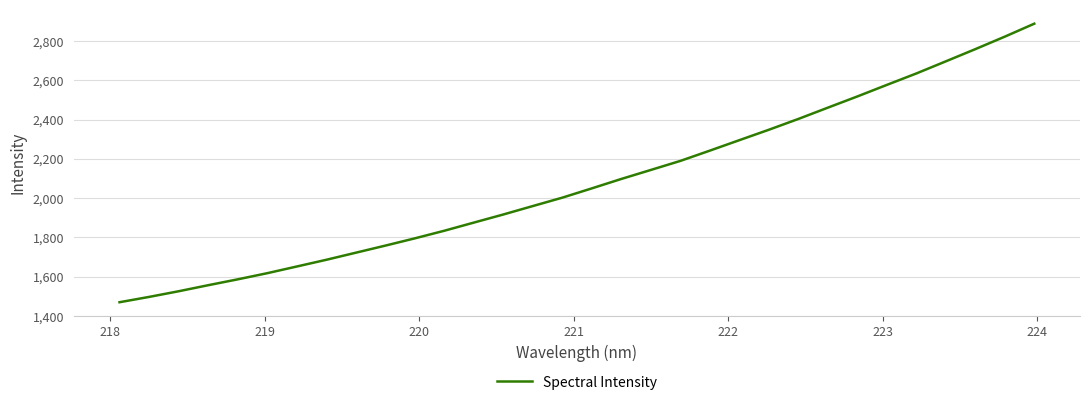

What is the smallest value displayed?

1470.0